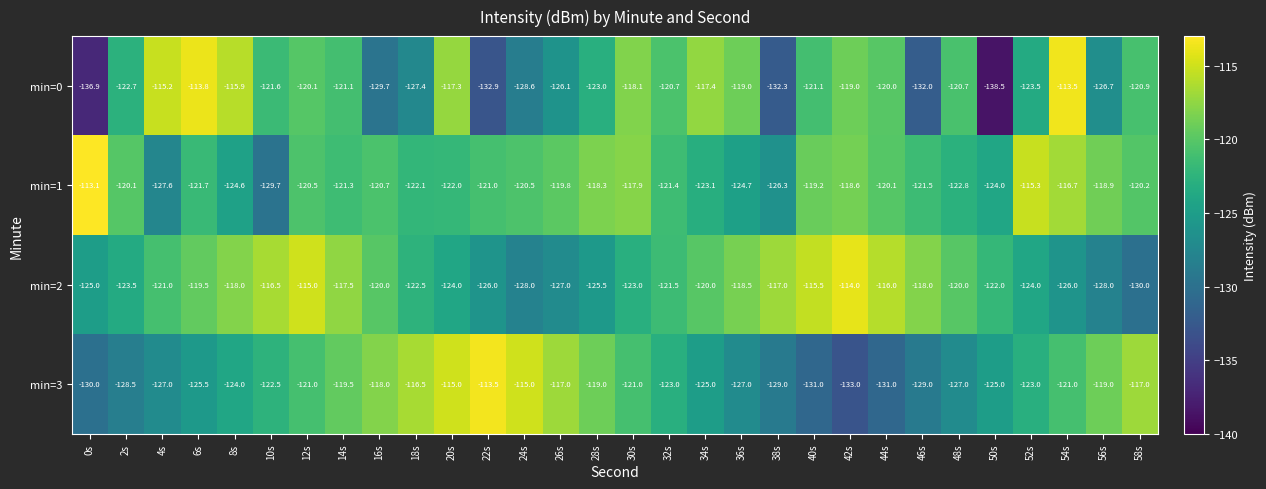

What is the approximate value of min=3 at 14s?

-119.5